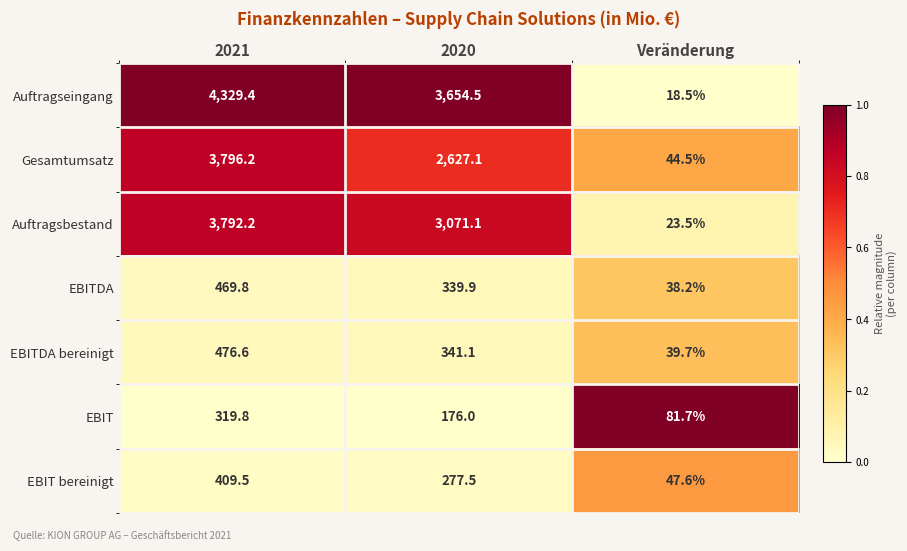

What is the difference between the highest and lowest values at Veränderung?

63.2